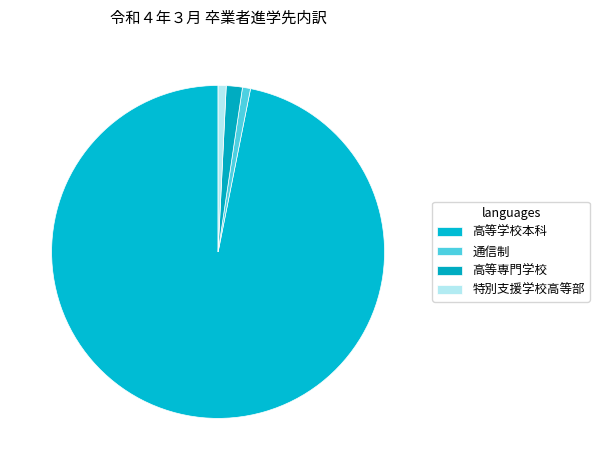

Does any single category account for the majority?

Yes